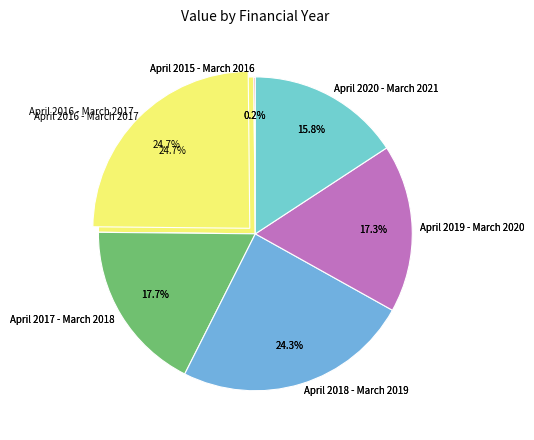

Is there any slice that represents more than half of the pie?

No